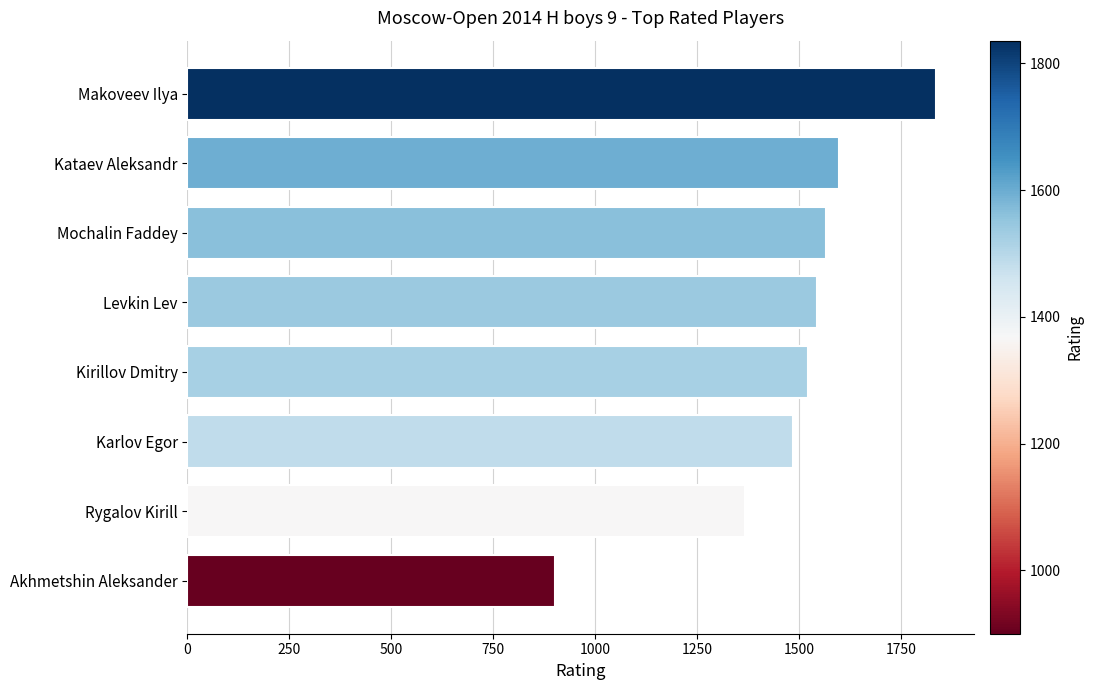

What is the average value?

1477